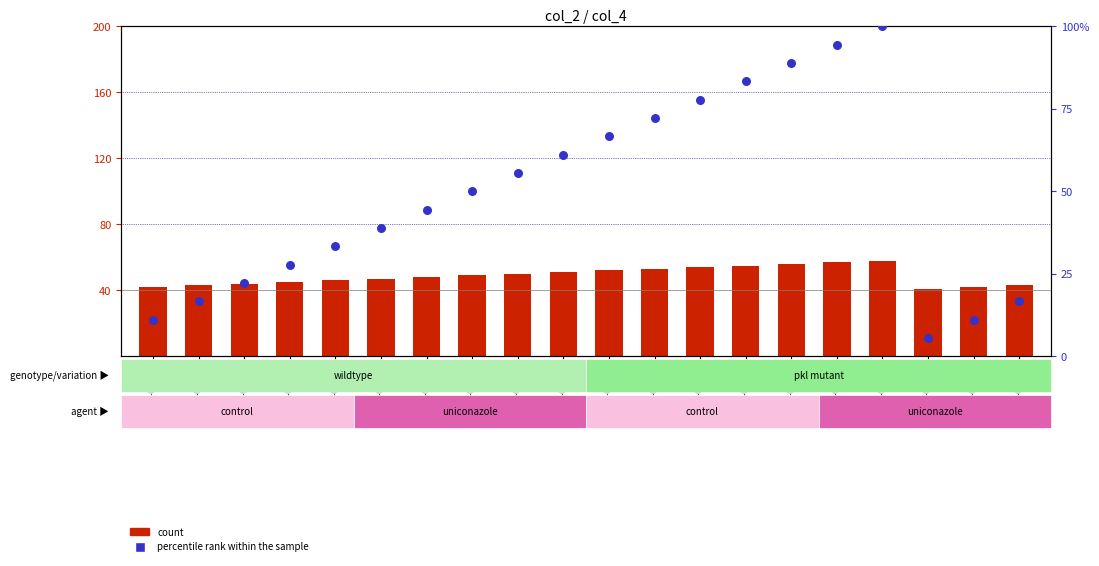

Which series has the widest spread of Y values?

percentile rank within the sample